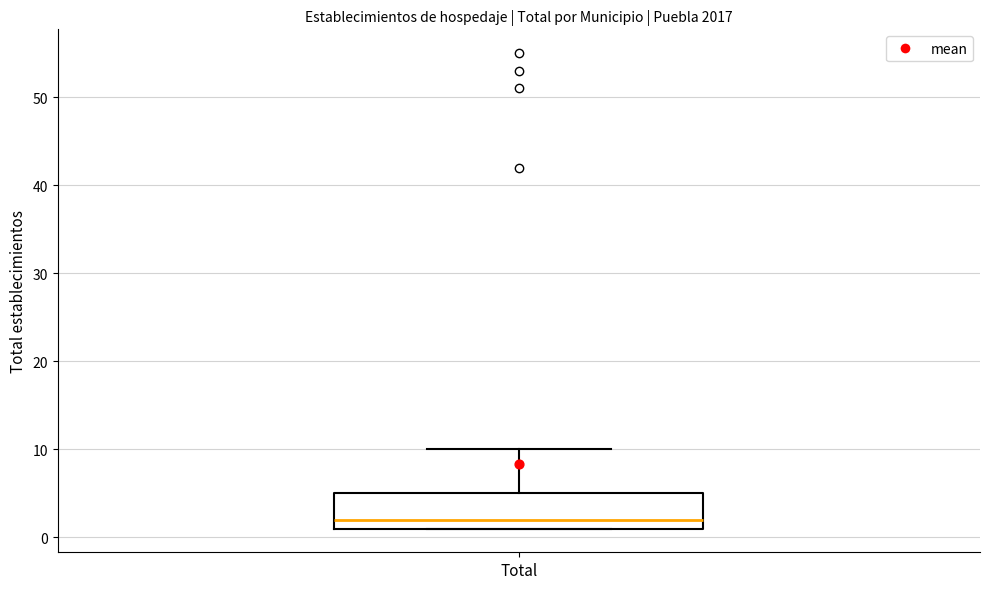

Transcribe this box plot: give where the median line is, the range the box spans, and where the two whiskers end, as read against the y-axis. The values are not printed on the chart, so give them approximately, as read against the axis.

median 2, box 1 to 5, whiskers 1 to 10